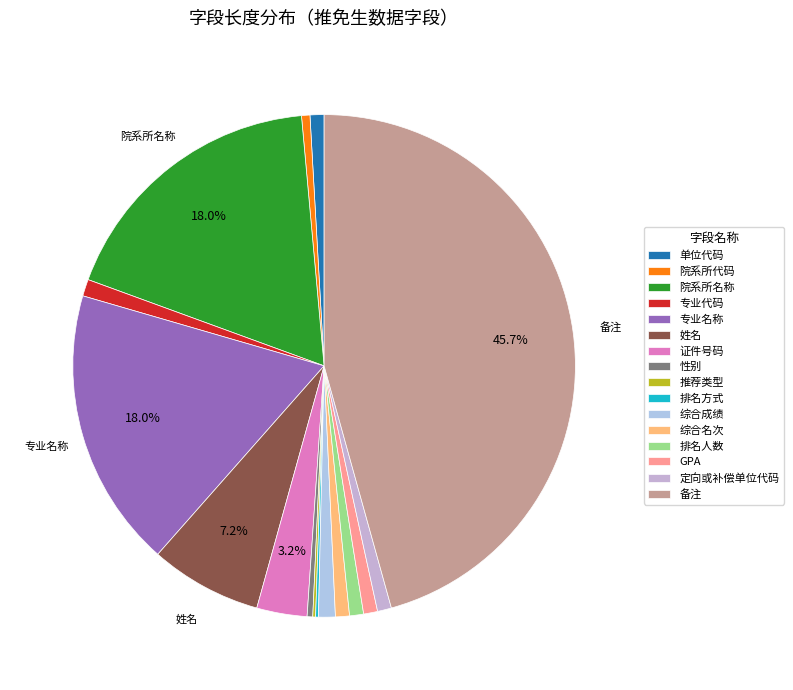

Does 院系所名称 represent more than half of the total?

No